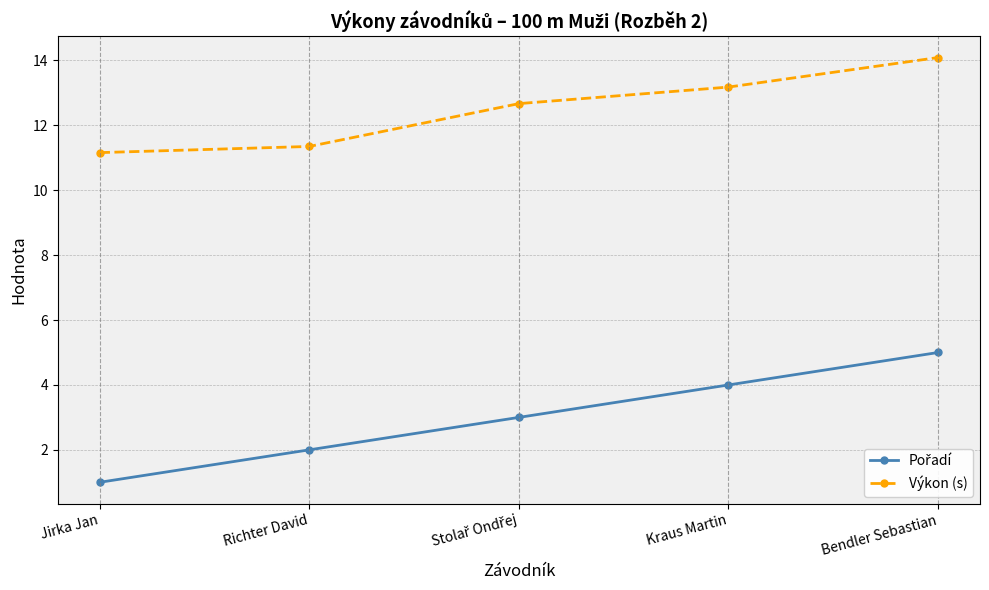

Which category has the lowest value in the Výkon (s) series?

Jirka Jan